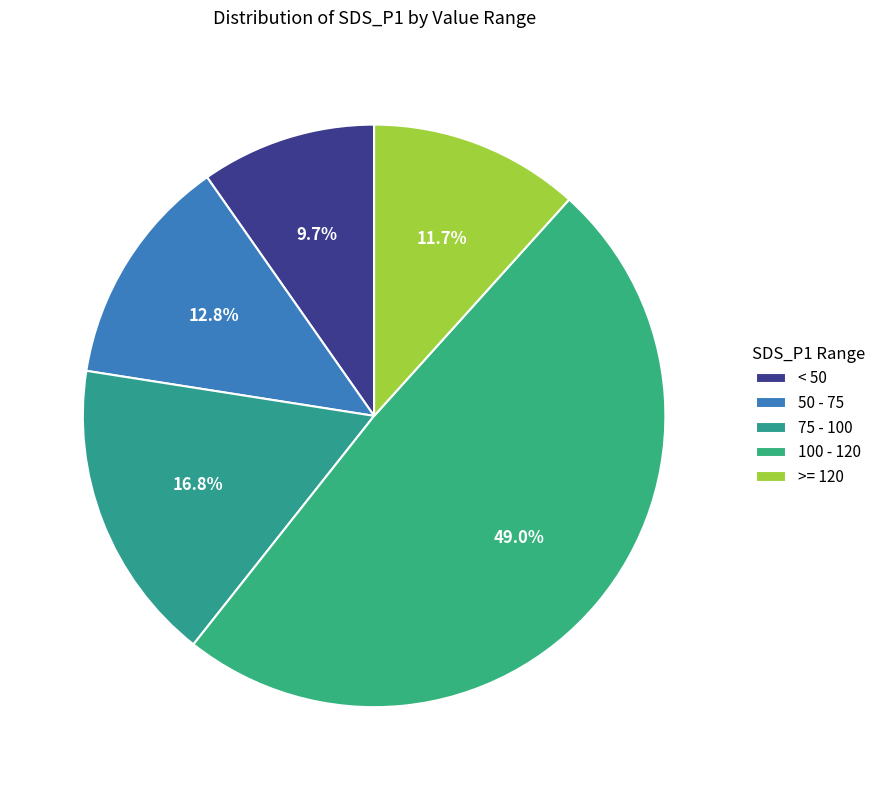

Is there a majority slice in this chart?

No